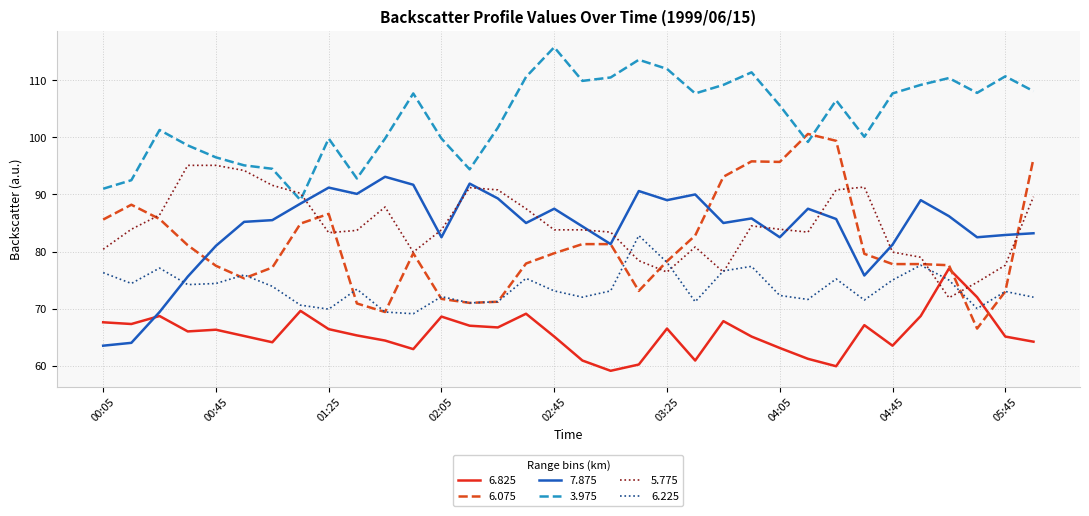

Which series has the largest total across all categories?

3.975